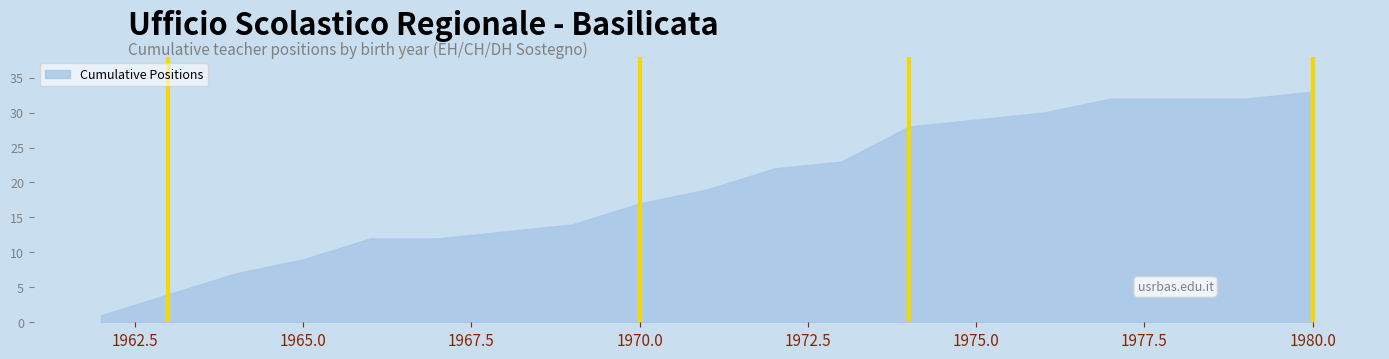

What is the greatest value displayed?

33